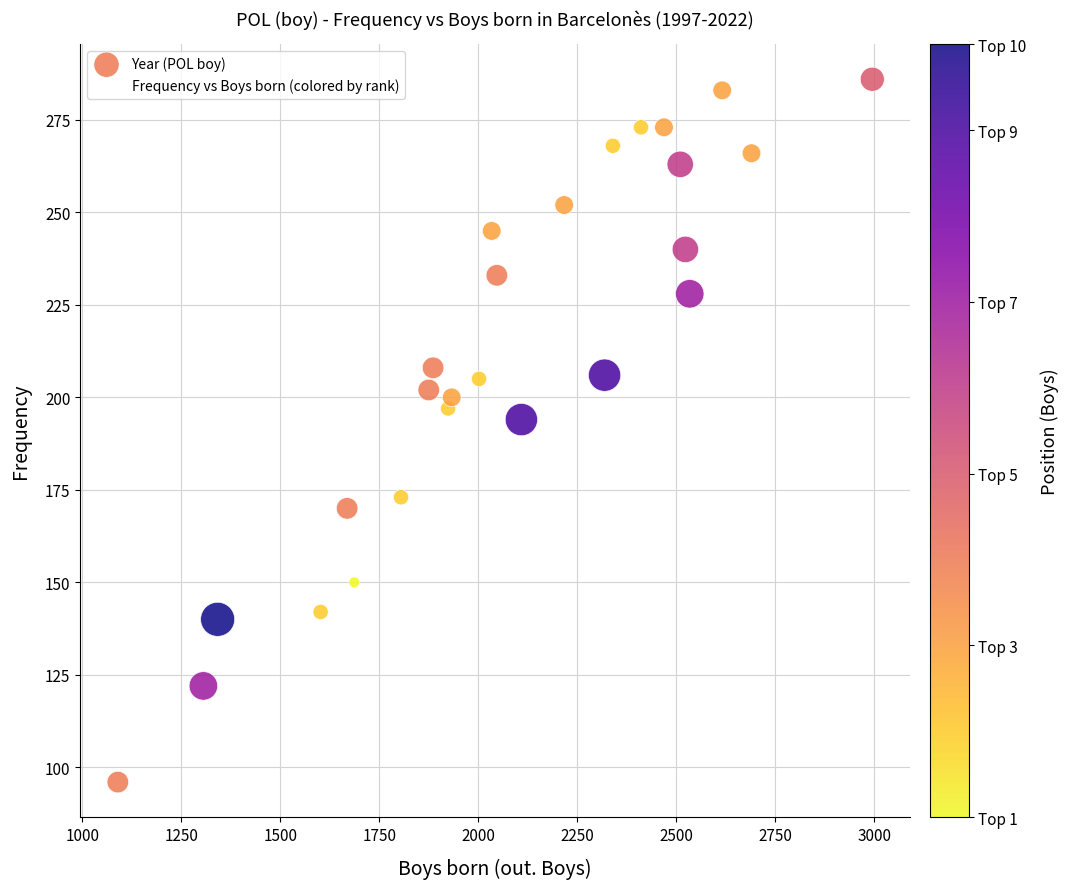

What Y value in the scatter plot is closest to 191?

194